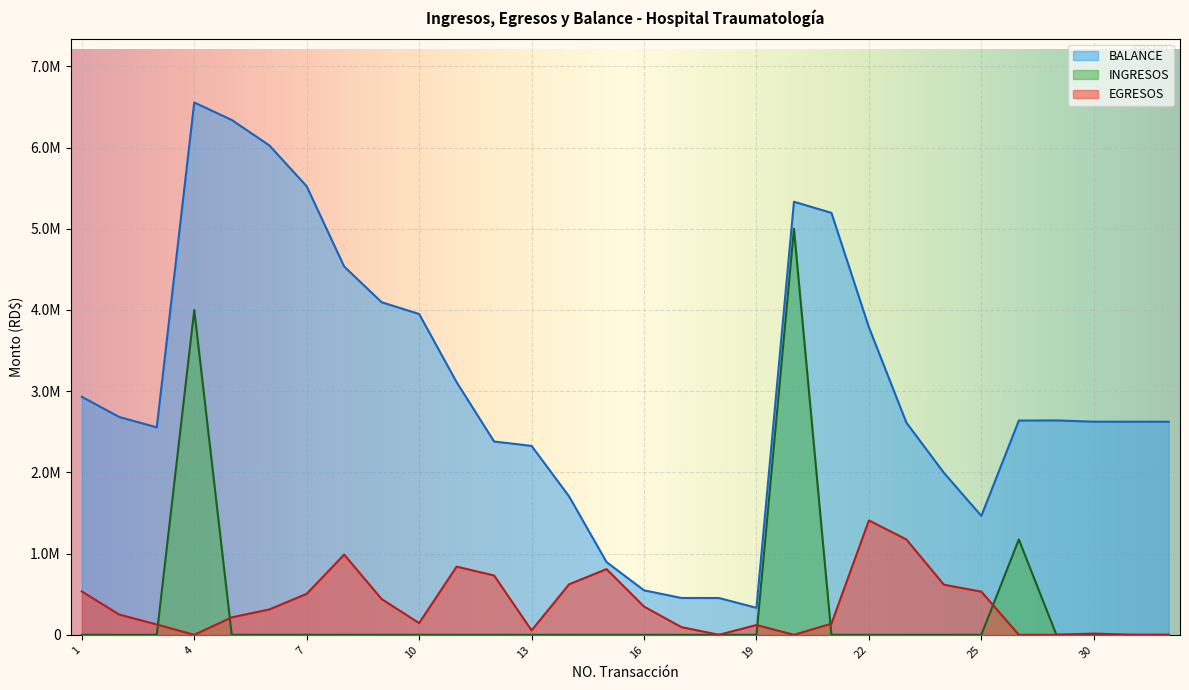

True or false: INGRESOS has a value of 0.0 at 15.

True